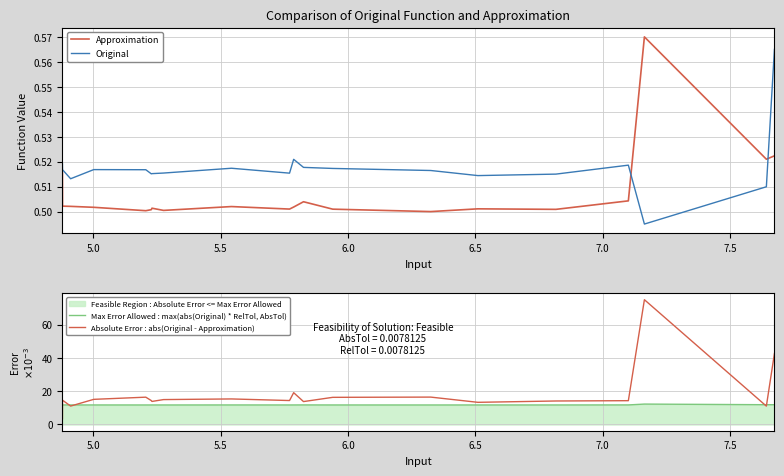

Which series has the widest spread of values?

Absolute Error : abs(Original - Approximation)